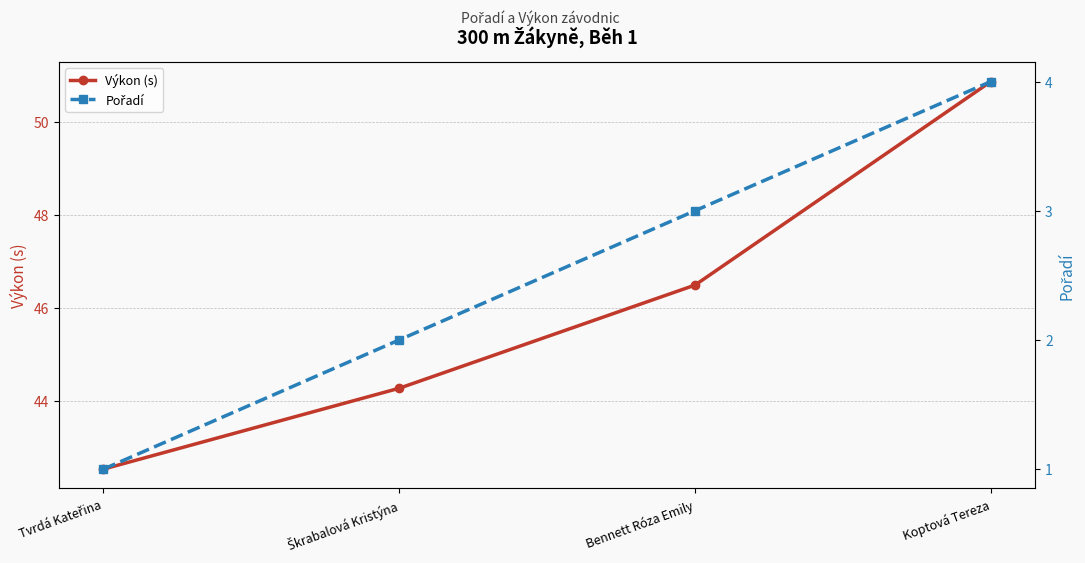

Is the value of Výkon (s) at Koptová Tereza greater than the value of Pořadí at Koptová Tereza?

Yes